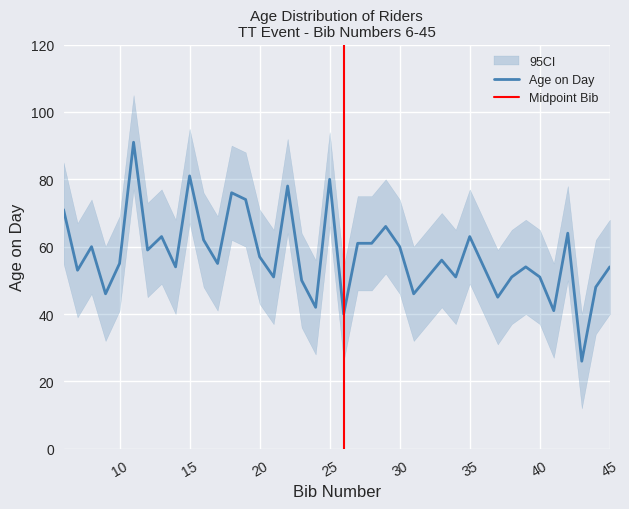

Reading left to right, list all the values displayed in this chart.

age_on_day: 6=71	7=53	8=60	9=46	10=55	11=91	12=59	13=63	14=54	15=81	16=62	17=55	18=76	19=74	20=57	21=51	22=78	23=50	24=42	25=80	26=40	27=61	28=61	29=66	30=60	31=46	32=51	33=56	34=51	35=63	36=54	37=45	38=51	39=54	40=51	41=41	42=64	43=26	44=48	45=54
age_upper: 6=85	7=67	8=74	9=60	10=69	11=105	12=73	13=77	14=68	15=95	16=76	17=69	18=90	19=88	20=71	21=65	22=92	23=64	24=56	25=94	26=54	27=75	28=75	29=80	30=74	31=60	32=65	33=70	34=65	35=77	36=68	37=59	38=65	39=68	40=65	41=55	42=78	43=40	44=62	45=68
age_lower: 6=55	7=39	8=46	9=32	10=41	11=77	12=45	13=49	14=40	15=67	16=48	17=41	18=62	19=60	20=43	21=37	22=64	23=36	24=28	25=66	26=26	27=47	28=47	29=52	30=46	31=32	32=37	33=42	34=37	35=49	36=40	37=31	38=37	39=40	40=37	41=27	42=50	43=12	44=34	45=40